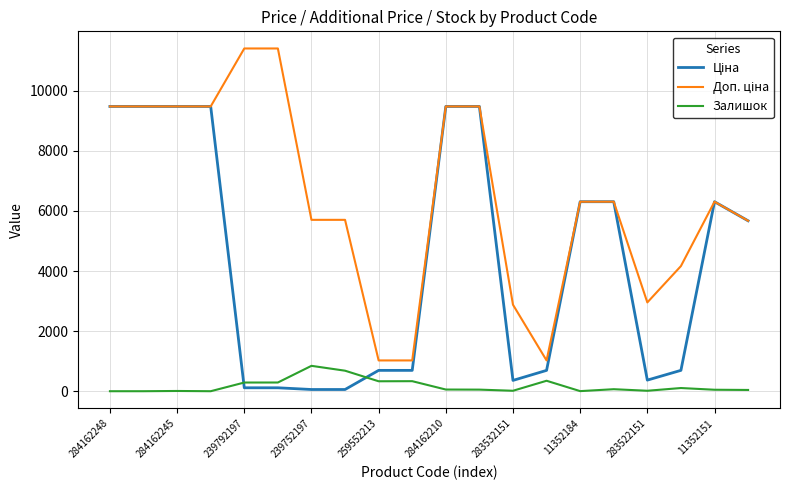

What is the greatest value displayed?

11410.0